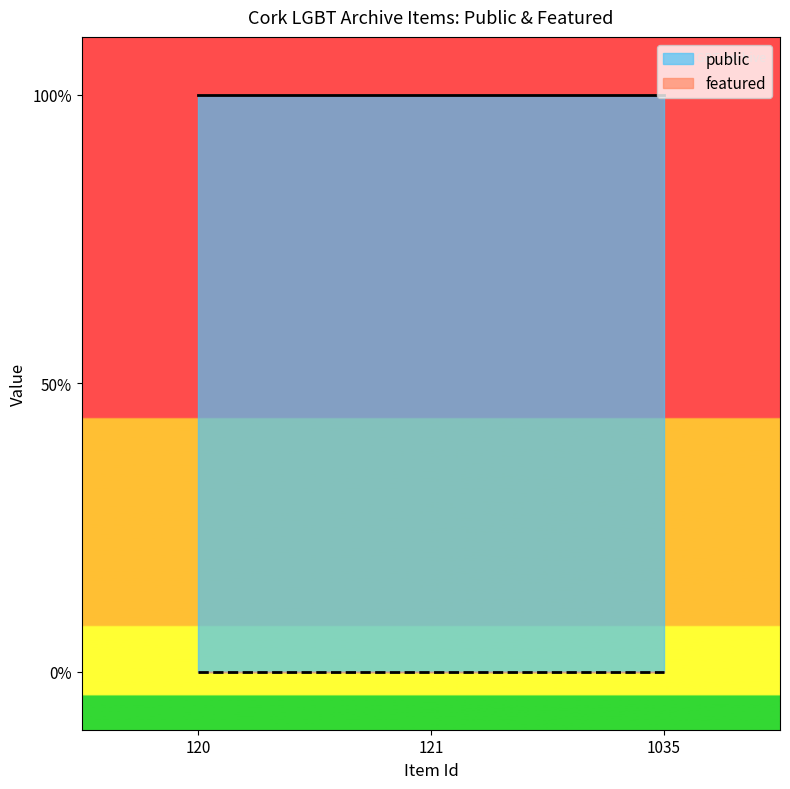

What are all the series names shown in the legend?

public, featured